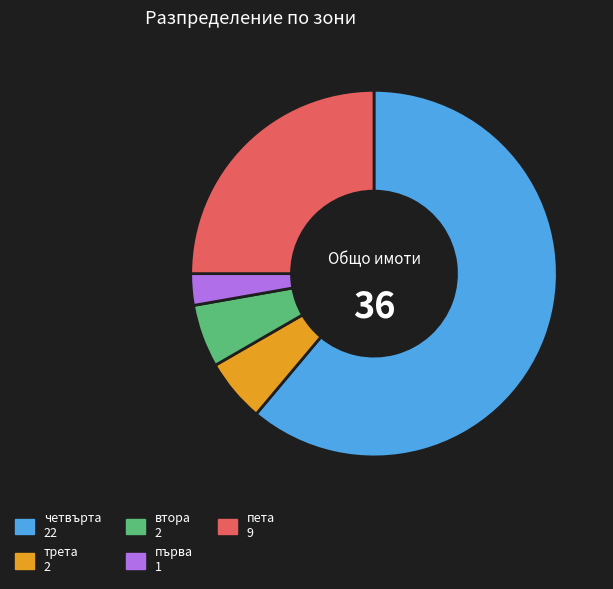

How many segments does this pie chart have?

5